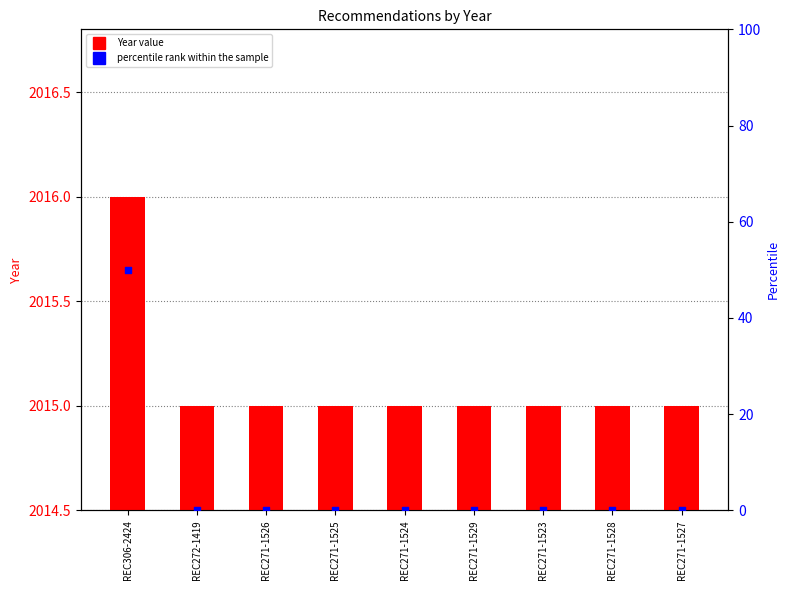

Which series reaches the minimum Y coordinate?

percentile rank within the sample